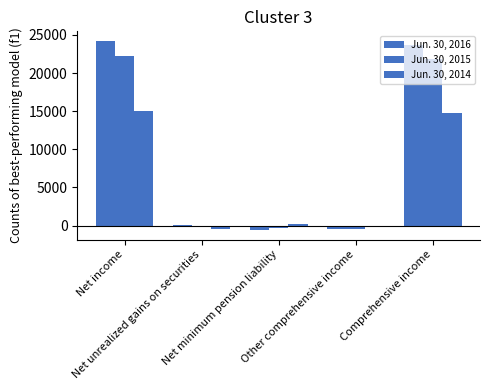

Are the bars horizontal?

No